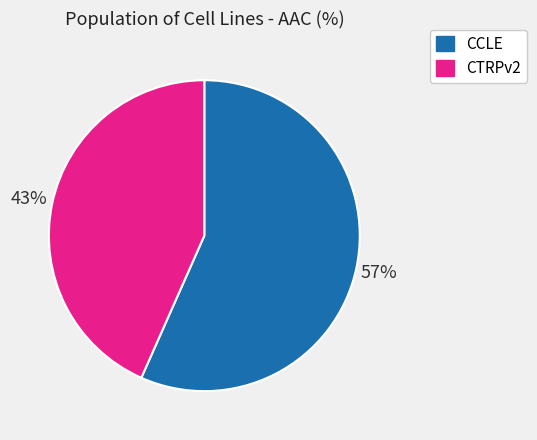

Is it true that CTRPv2 is 43% of the pie?

True